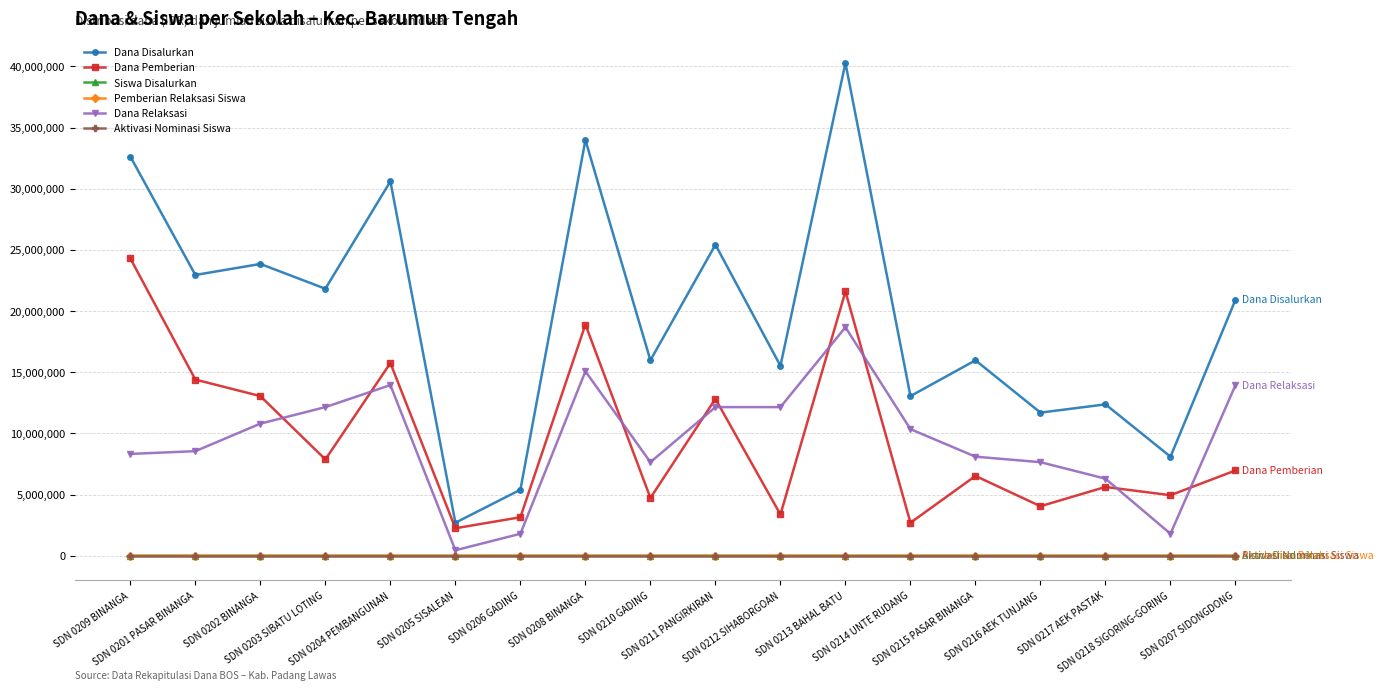

How many interior local peaks does the Dana Pemberian series have?

6